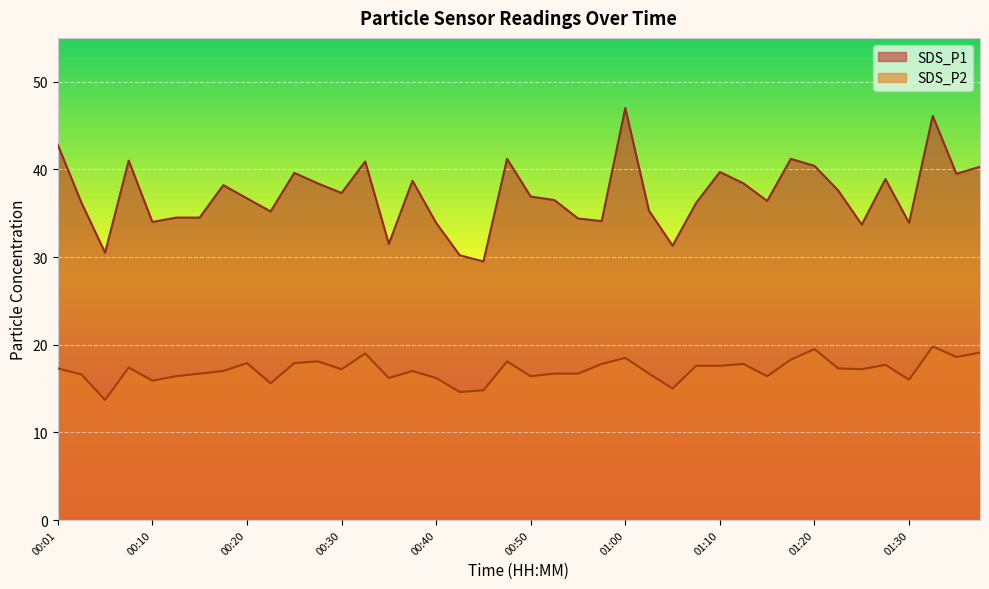

Which series changed the most between 00:45 and 01:20?

SDS_P1